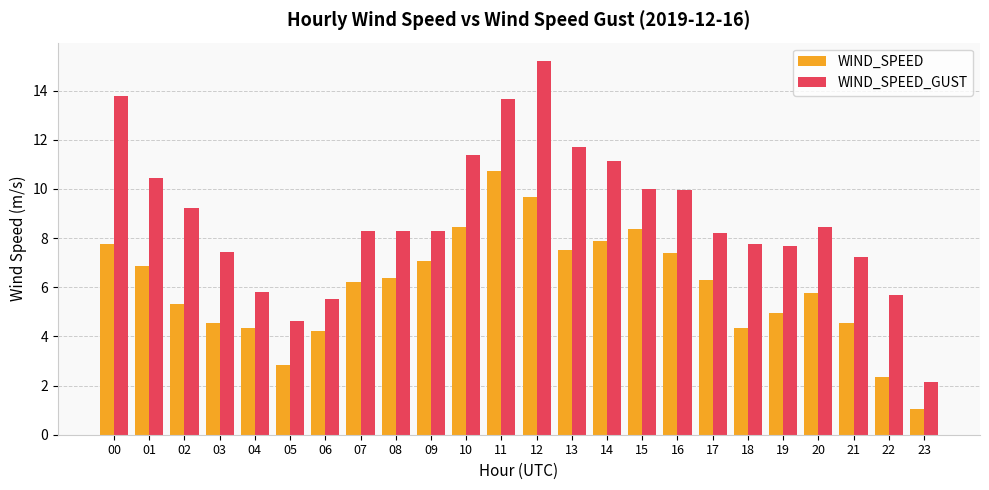

At how many categories does at least one series exceed 1?

24